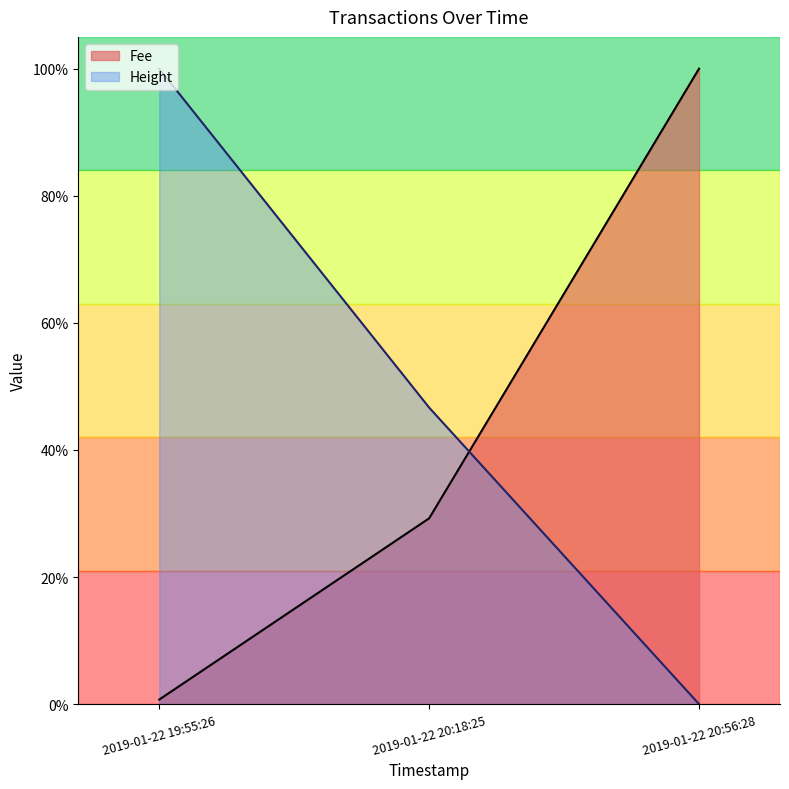

Reading left to right, transcribe all the data shown in this chart.

Fee: 2019-01-22 19:55:26=0.1	2019-01-22 20:18:25=2.9	2019-01-22 20:56:28=10.0
Height: 2019-01-22 19:55:26=10.0	2019-01-22 20:18:25=4.7	2019-01-22 20:56:28=0.0